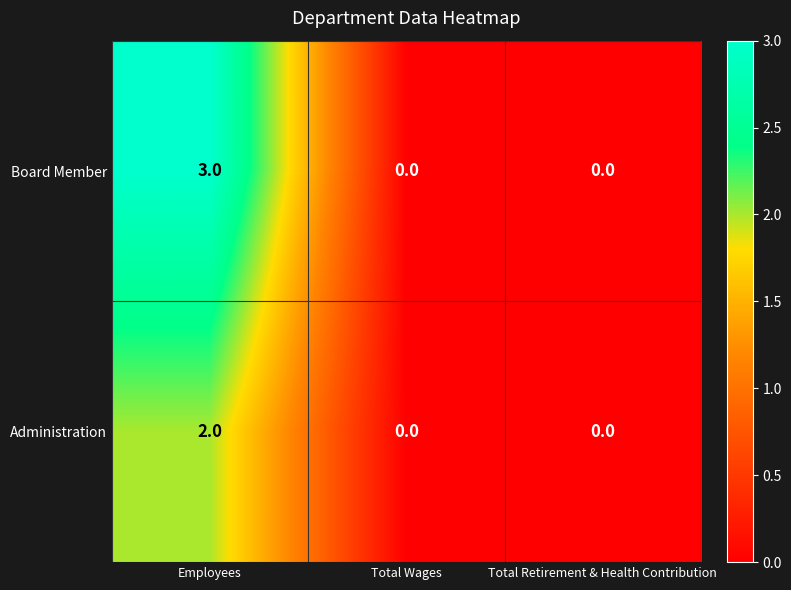

How many distinct data groups are displayed?

2